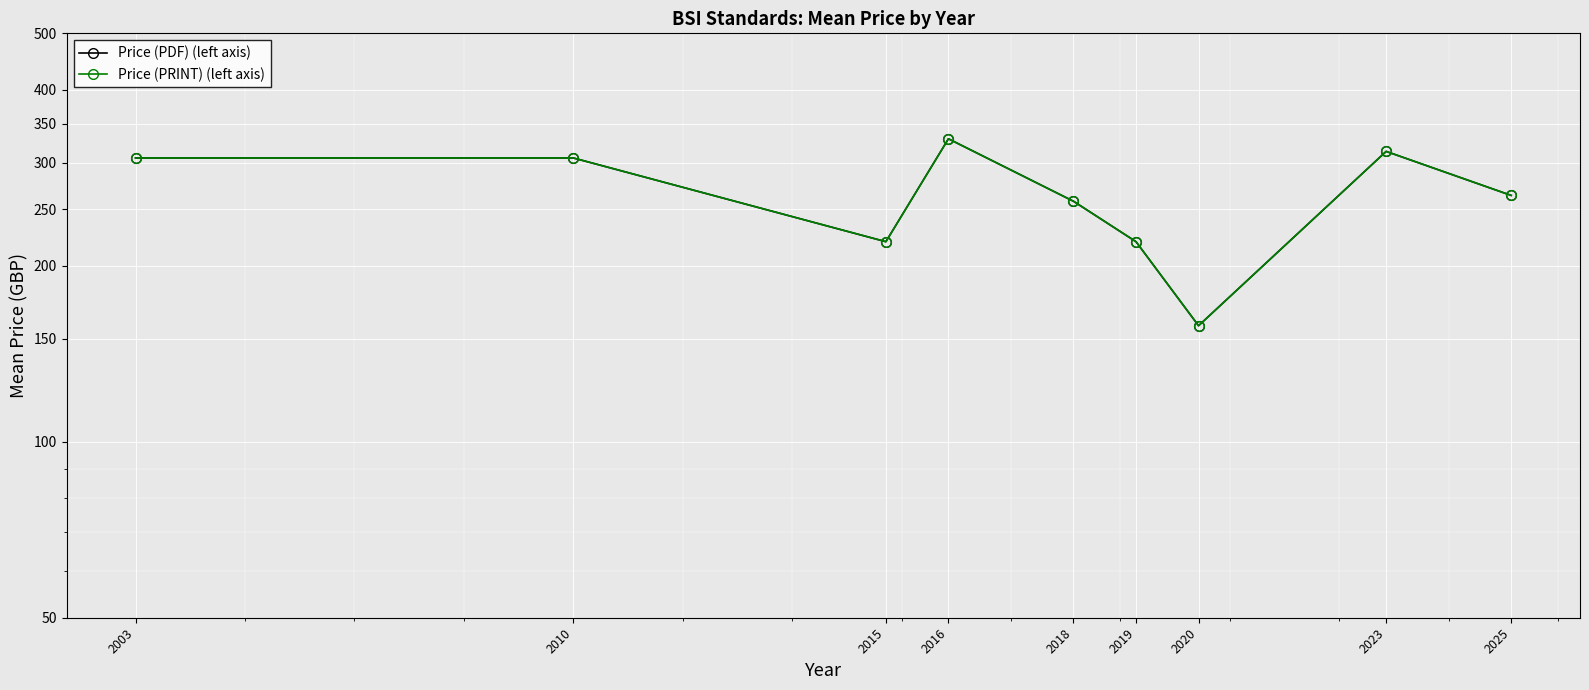

What is the value of the Price (PRINT) (left axis) point at the 2nd from the left?

306